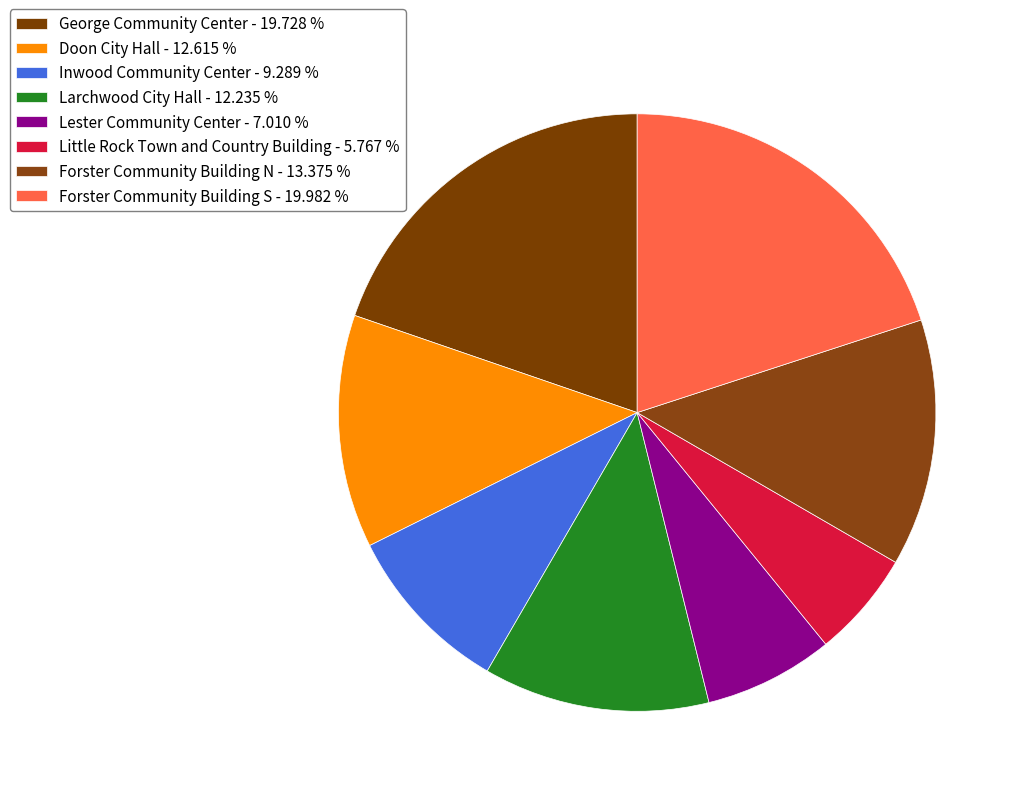

Count the number of slices in the pie.

8